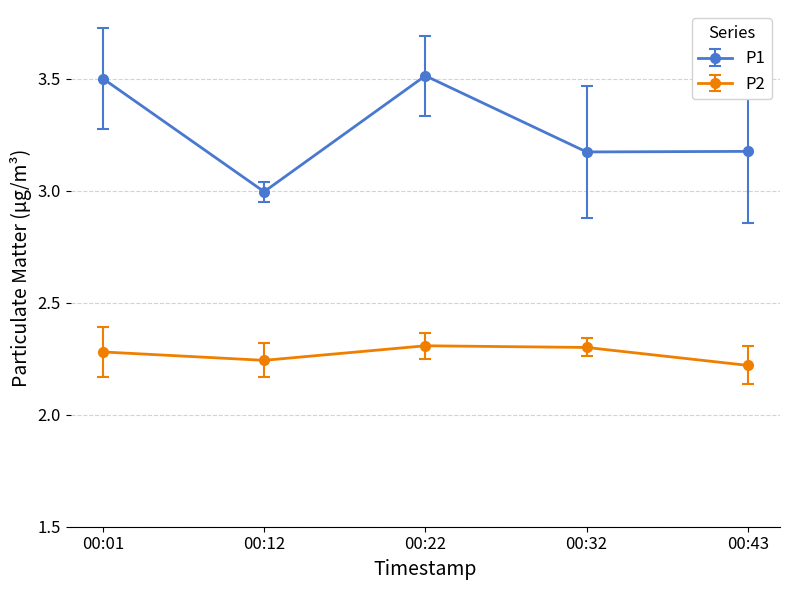

Which series has the largest range (max minus min)?

P1